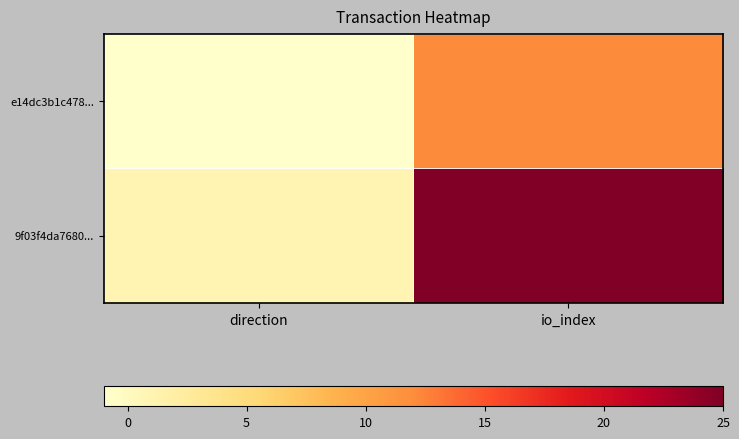

Which series has the largest range (max minus min)?

9f03f4da7680...